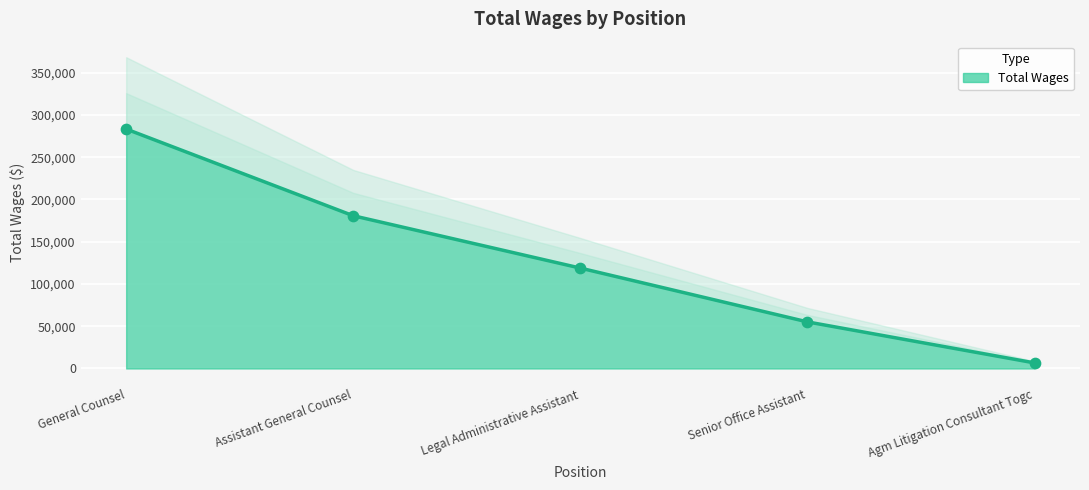

Which has a higher value, General Counsel or Agm Litigation Consultant Togc?

General Counsel